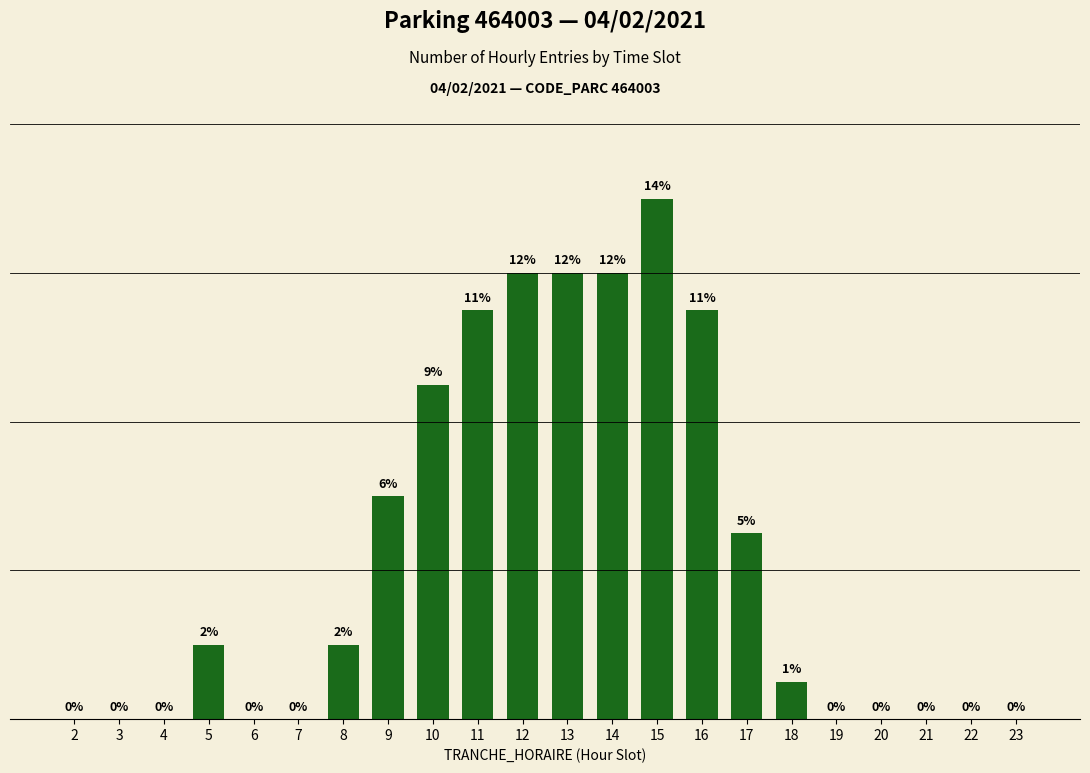

Are the bars grouped side by side (vs. stacked)?

No